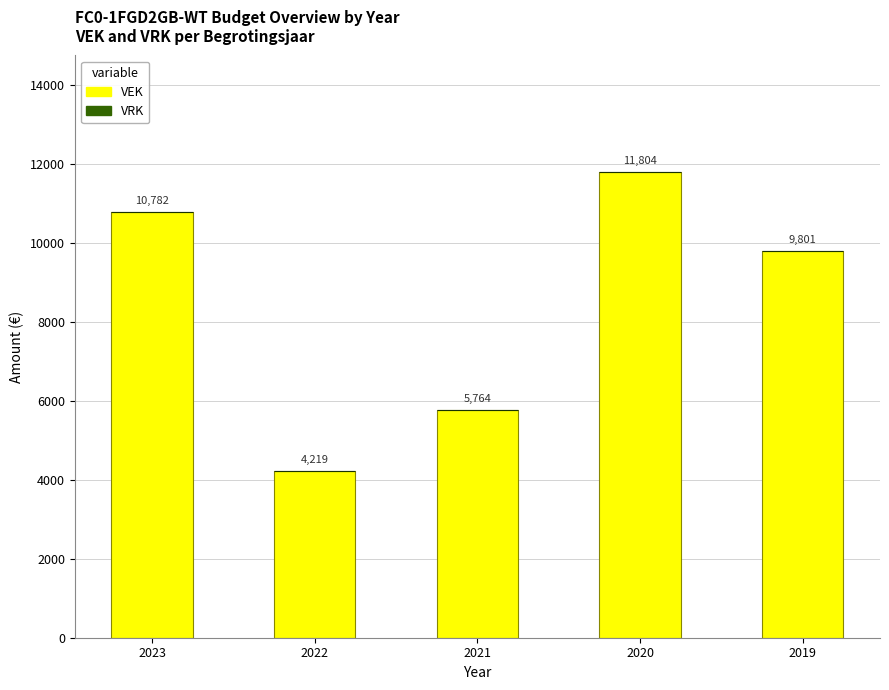

What is the greatest value displayed?

11804